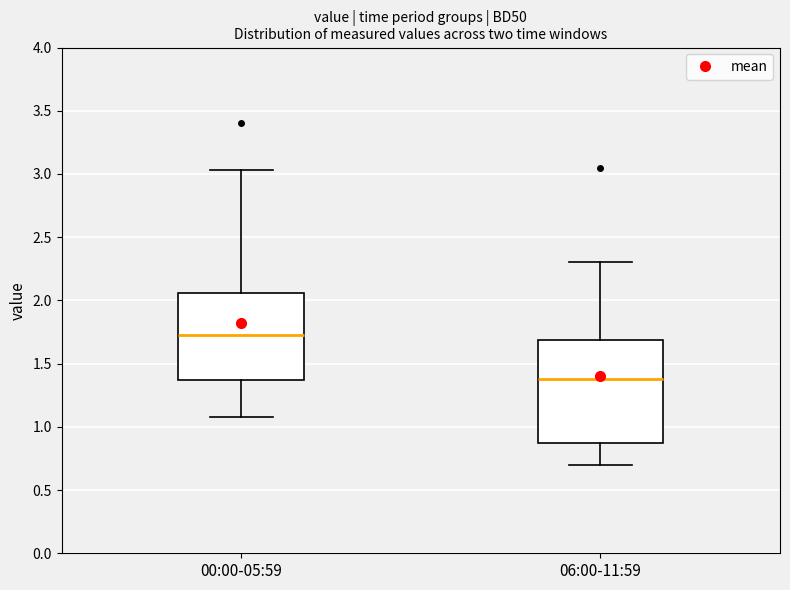

Reading left to right, read every box against the y-axis: the position of its median line, the range the box covers, and the ends of its whiskers. The values are not printed on the chart, so give them approximately, as read against the axis.

00:00-05:59: median 1.75, box 1.35 to 2.05, whiskers 1.10 to 3.05
06:00-11:59: median 1.40, box 0.90 to 1.70, whiskers 0.70 to 2.30